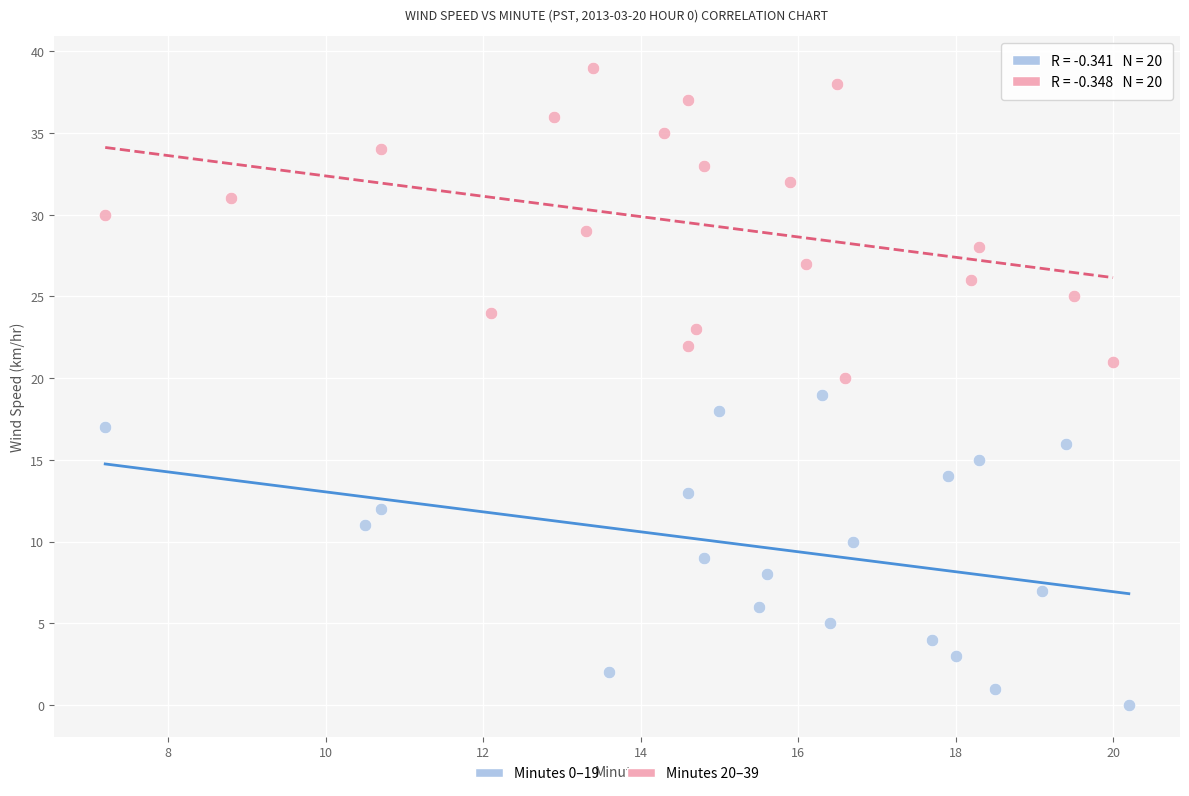

Which series contains the lowest Y value?

Minutes 0–19